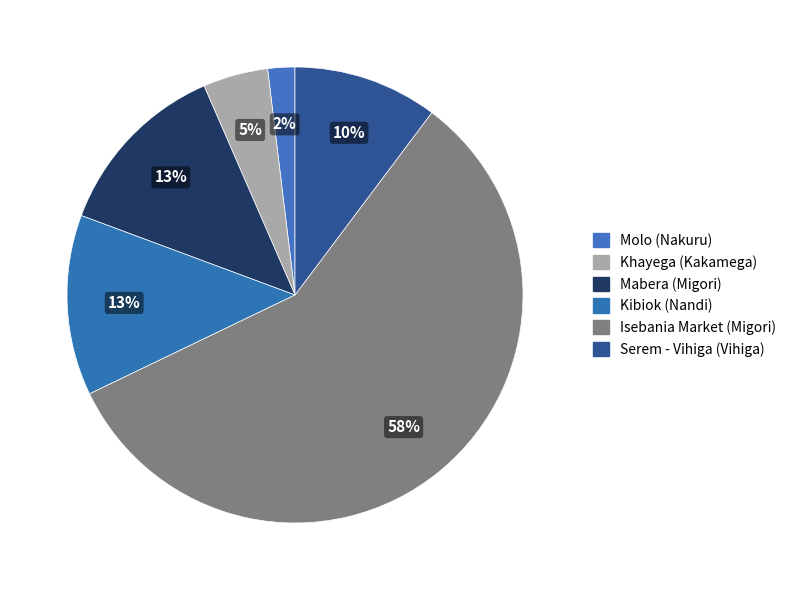

How many slices are in this pie chart?

6